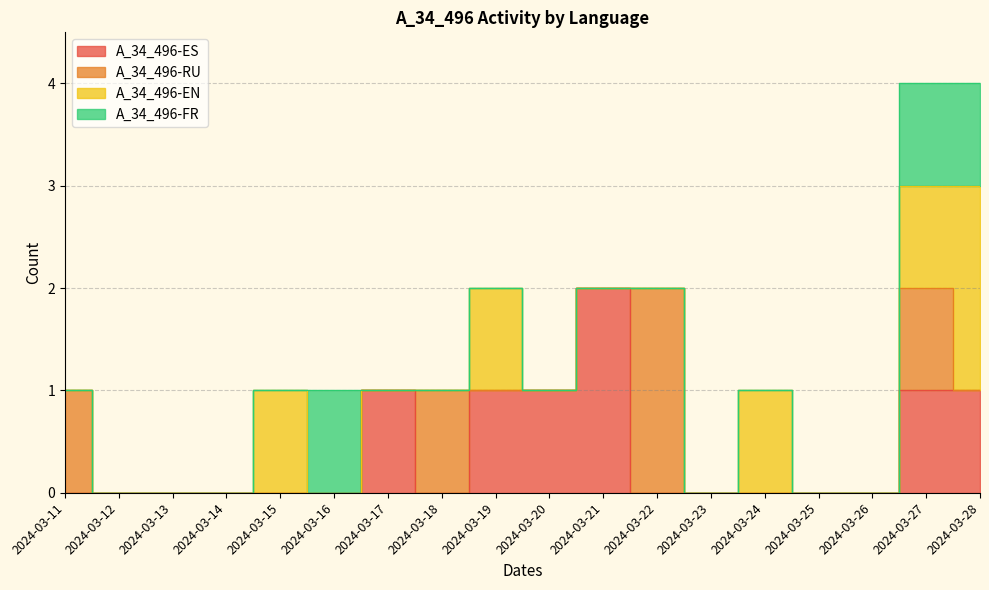

Is it true that A_34_496-EN equals 0 at 2024-03-22?

True